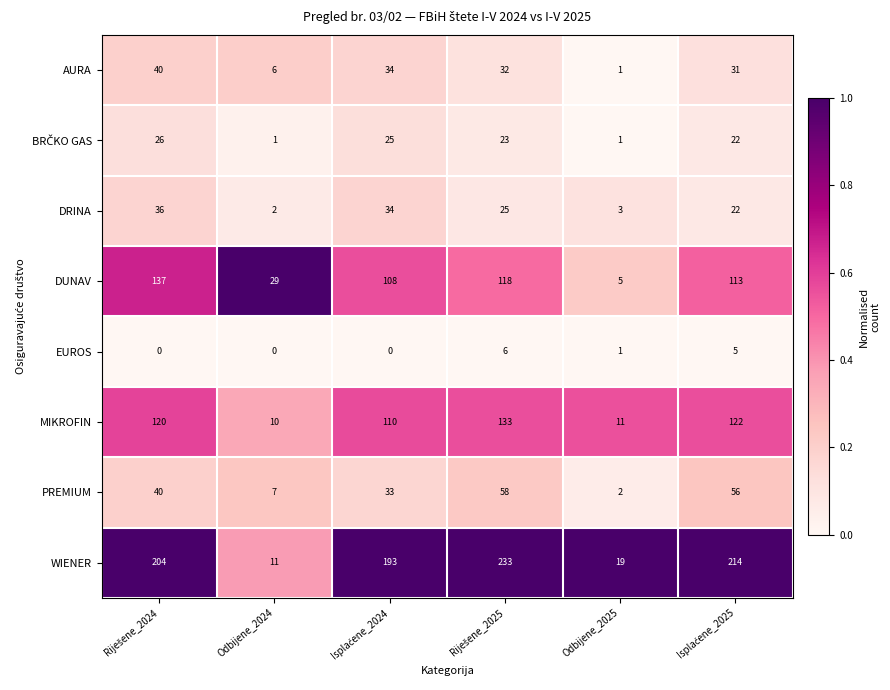

Is it true that MIKROFIN equals 6 at Odbijene_2024?

False